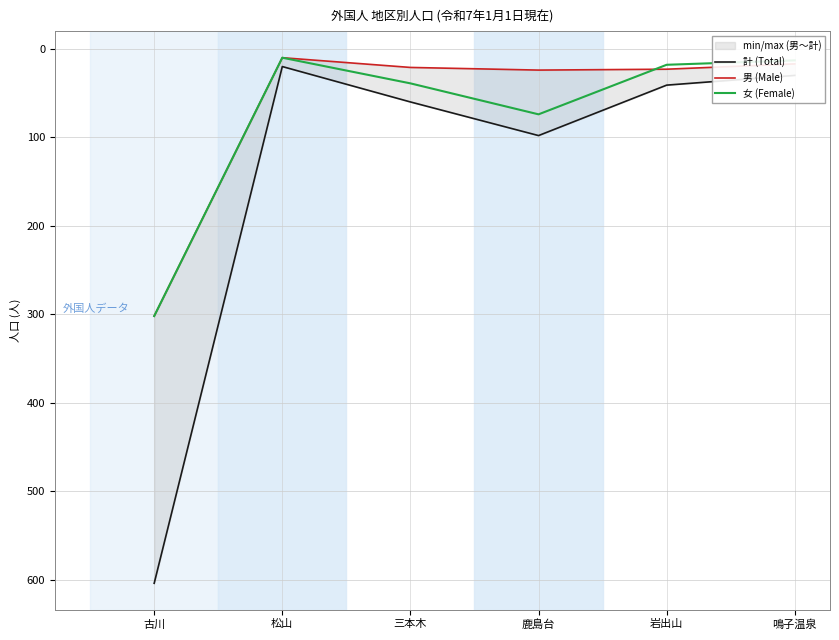

Which series has the largest total across all categories?

計 (Total)